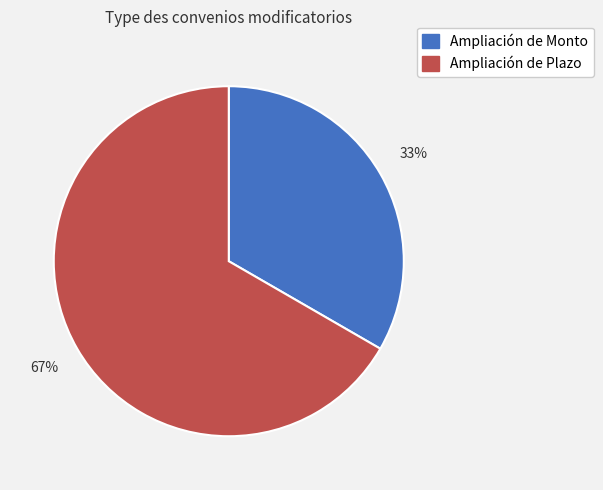

What is the smallest slice in the pie chart?

Ampliación de Monto